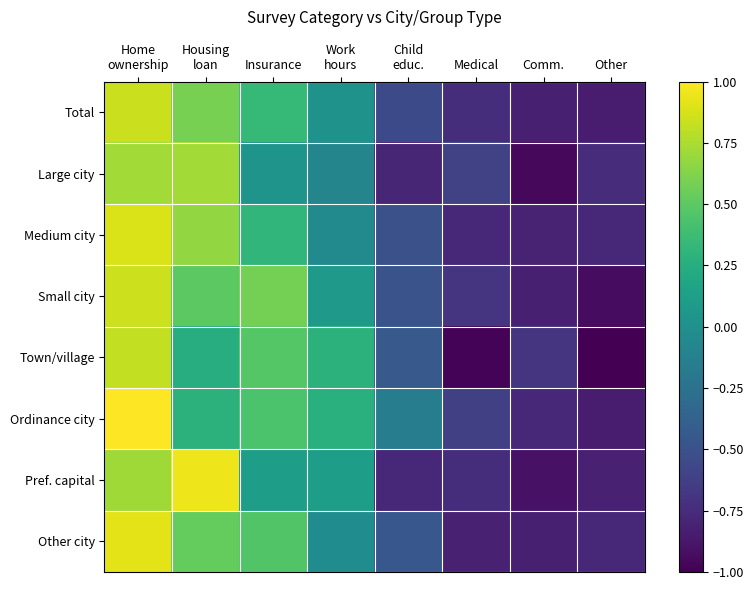

Reading left to right, list all the values displayed in this chart.

Total: Home
ownership=0.8	Housing
loan=0.6	Insurance=0.3	Work
hours=0.0	Child
educ.=-0.6	Medical=-0.7	Comm.=-0.8	Other=-0.8
Large city: Home
ownership=0.7	Housing
loan=0.7	Insurance=0.0	Work
hours=-0.1	Child
educ.=-0.8	Medical=-0.6	Comm.=-1.0	Other=-0.7
Medium city: Home
ownership=0.9	Housing
loan=0.7	Insurance=0.3	Work
hours=-0.0	Child
educ.=-0.5	Medical=-0.8	Comm.=-0.8	Other=-0.8
Small city: Home
ownership=0.8	Housing
loan=0.5	Insurance=0.6	Work
hours=0.1	Child
educ.=-0.5	Medical=-0.7	Comm.=-0.8	Other=-0.9
Town/village: Home
ownership=0.8	Housing
loan=0.2	Insurance=0.5	Work
hours=0.3	Child
educ.=-0.4	Medical=-1.0	Comm.=-0.7	Other=-1.0
Ordinance city: Home
ownership=1.0	Housing
loan=0.3	Insurance=0.4	Work
hours=0.3	Child
educ.=-0.2	Medical=-0.6	Comm.=-0.8	Other=-0.8
Pref. capital: Home
ownership=0.7	Housing
loan=0.9	Insurance=0.1	Work
hours=0.1	Child
educ.=-0.8	Medical=-0.7	Comm.=-0.9	Other=-0.8
Other city: Home
ownership=0.9	Housing
loan=0.5	Insurance=0.5	Work
hours=-0.0	Child
educ.=-0.5	Medical=-0.8	Comm.=-0.8	Other=-0.8